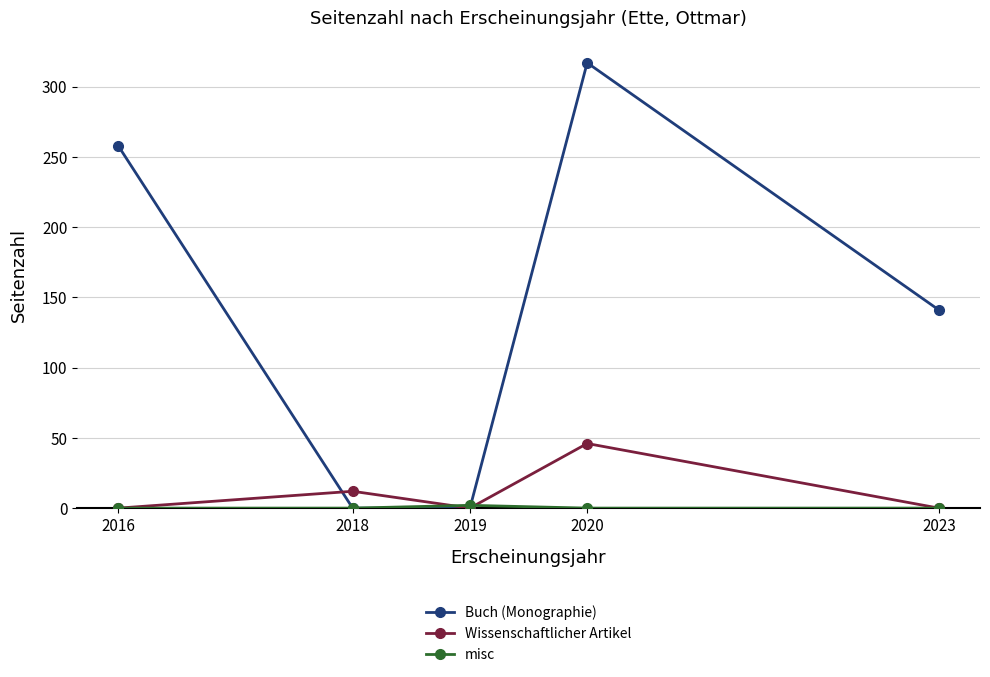

True or false: Wissenschaftlicher Artikel has a value of 29 at 2019.

False